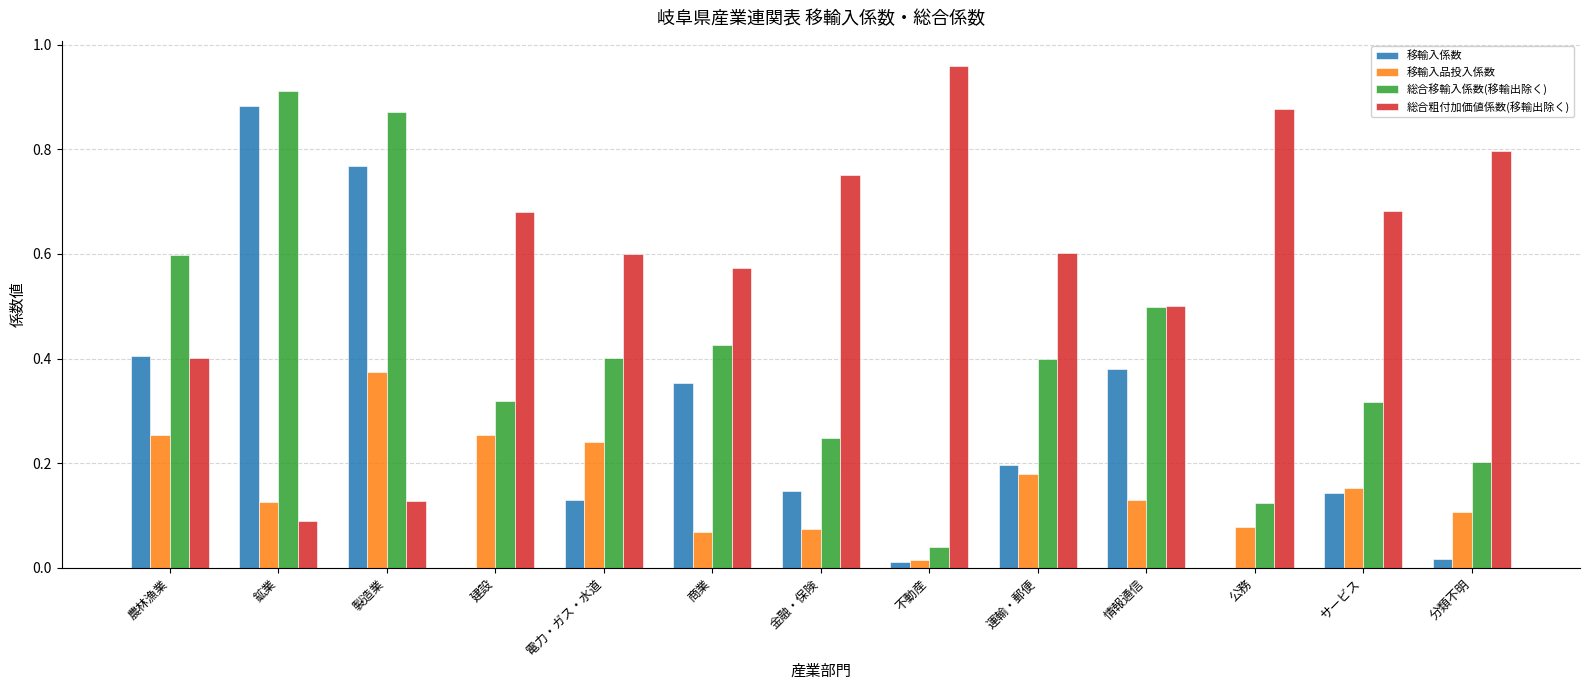

What is the sum of all 総合移輸入係数(移輸出除く) values?

5.4